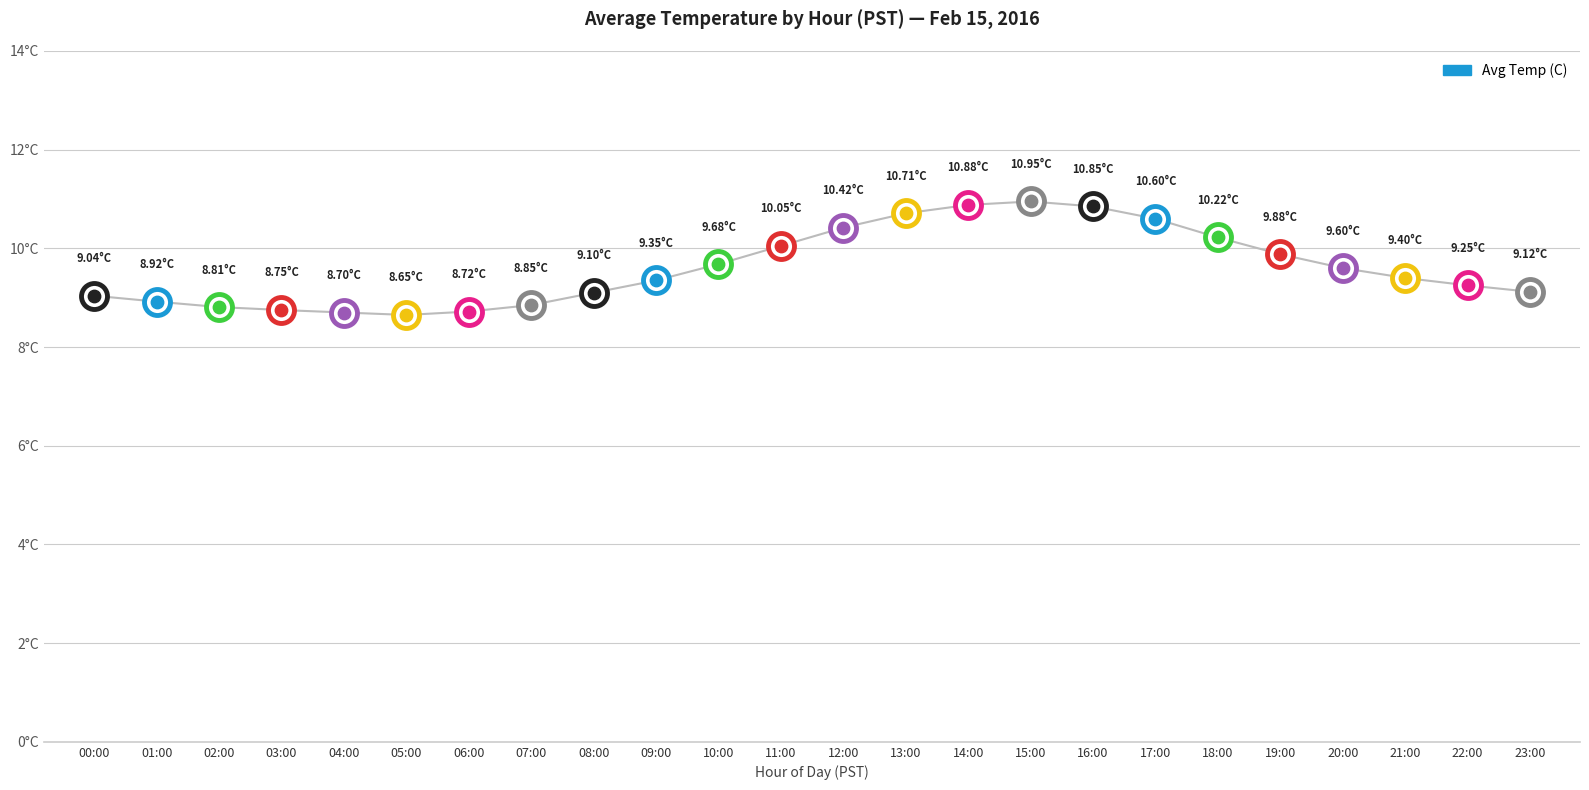

Which has a higher value, 12:00 or 07:00?

12:00